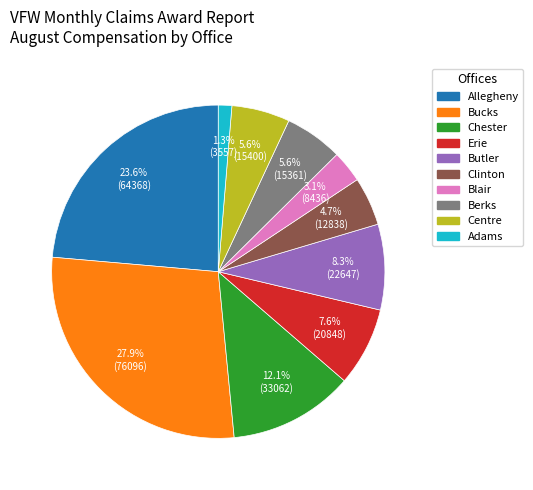

Approximately how many times larger is the value at Centre compared to Butler?

0.7